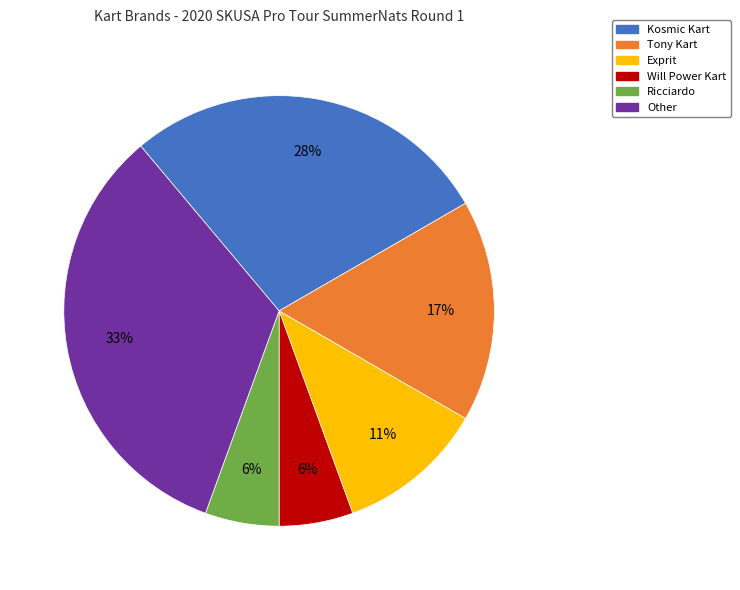

Do Will Power Kart and Kosmic Kart together represent more than half of the pie?

No